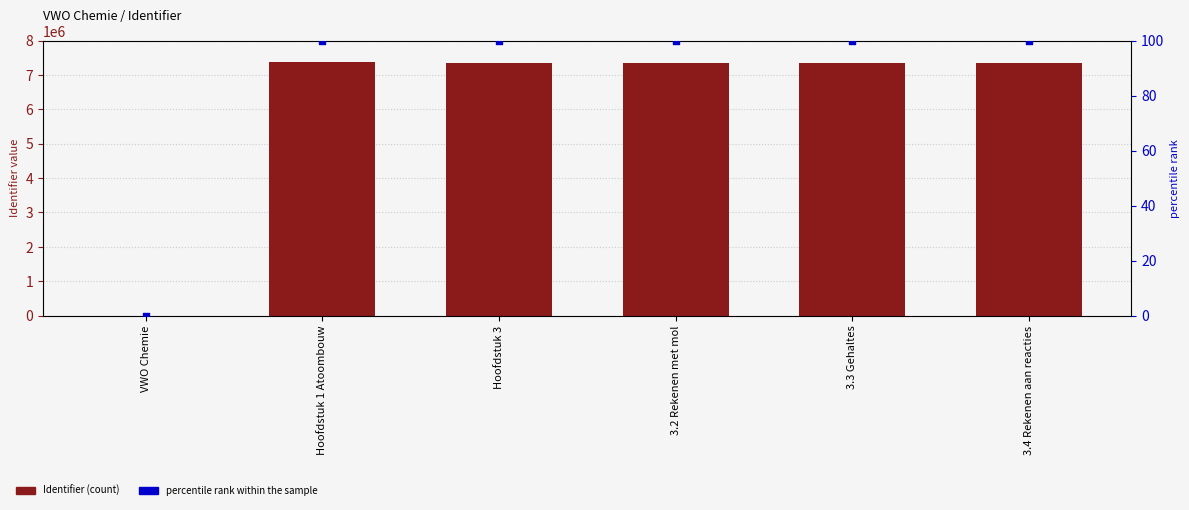

Which series has the widest spread of Y values?

Identifier